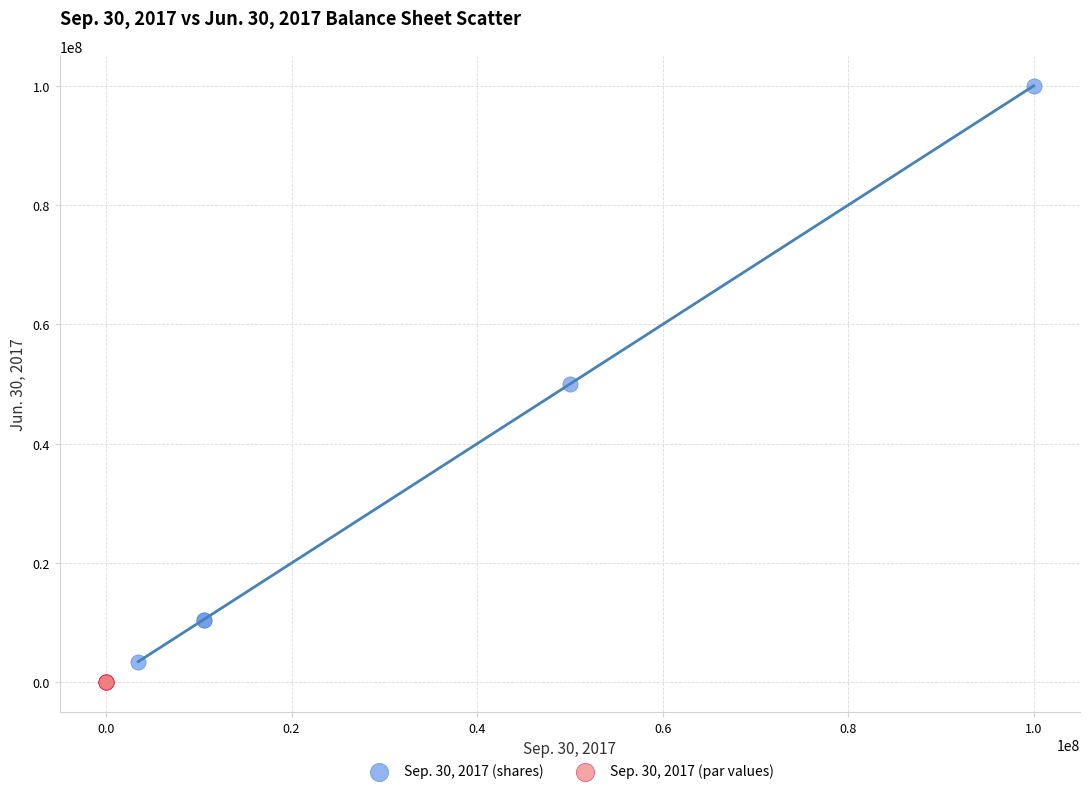

Which series contains the highest Y value?

Sep. 30, 2017 (shares)